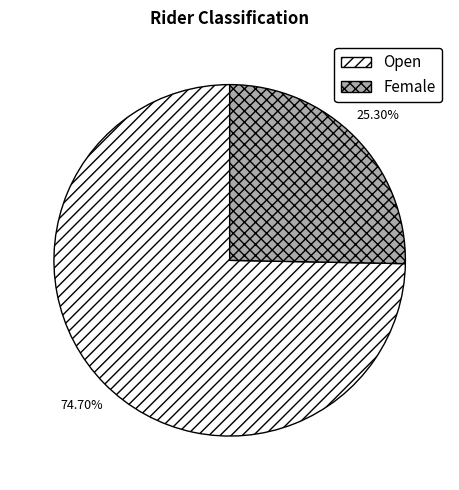

Rank the categories by value from lowest to highest.

Female, Open